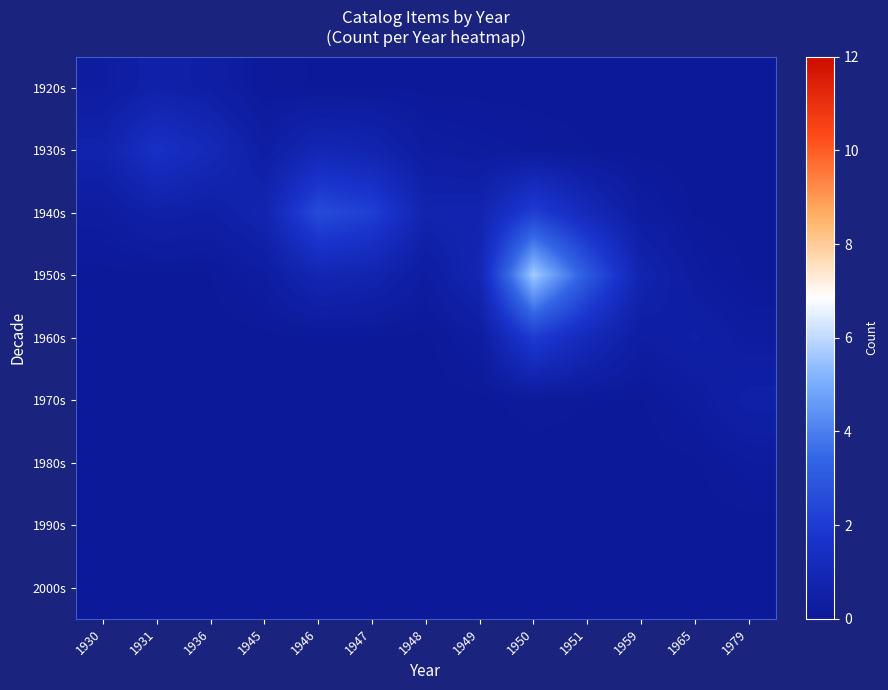

Reading left to right, what are all the values shown in this chart?

1920s: 1930=0.3	1931=0.6	1936=0.4	1945=0.1	1946=0.0	1947=0.0	1948=0.0	1949=0.0	1950=0.0	1951=0.0	1959=0.0	1965=0.0	1979=0.0
1930s: 1930=0.7	1931=1.5	1936=1.1	1945=0.4	1946=0.9	1947=0.8	1948=0.3	1949=0.2	1950=0.1	1951=0.1	1959=0.0	1965=0.0	1979=0.0
1940s: 1930=0.2	1931=0.6	1936=0.5	1945=0.8	1946=2.5	1947=2.2	1948=0.8	1949=0.8	1950=2.1	1951=1.1	1959=0.3	1965=0.0	1979=0.0
1950s: 1930=0.0	1931=0.0	1936=0.0	1945=0.3	1946=0.9	1947=0.8	1948=0.3	1949=0.9	1950=5.7	1951=3.0	1959=0.8	1965=0.2	1979=0.0
1960s: 1930=0.0	1931=0.0	1936=0.0	1945=0.0	1946=0.0	1947=0.0	1948=0.0	1949=0.3	1950=2.0	1951=1.1	1959=0.3	1965=0.5	1979=0.2
1970s: 1930=0.0	1931=0.0	1936=0.0	1945=0.0	1946=0.0	1947=0.0	1948=0.0	1949=0.0	1950=0.1	1951=0.1	1959=0.0	1965=0.2	1979=0.5
1980s: 1930=0.0	1931=0.0	1936=0.0	1945=0.0	1946=0.0	1947=0.0	1948=0.0	1949=0.0	1950=0.0	1951=0.0	1959=0.0	1965=0.0	1979=0.2
1990s: 1930=0.0	1931=0.0	1936=0.0	1945=0.0	1946=0.0	1947=0.0	1948=0.0	1949=0.0	1950=0.0	1951=0.0	1959=0.0	1965=0.0	1979=0.0
2000s: 1930=0.0	1931=0.0	1936=0.0	1945=0.0	1946=0.0	1947=0.0	1948=0.0	1949=0.0	1950=0.0	1951=0.0	1959=0.0	1965=0.0	1979=0.0